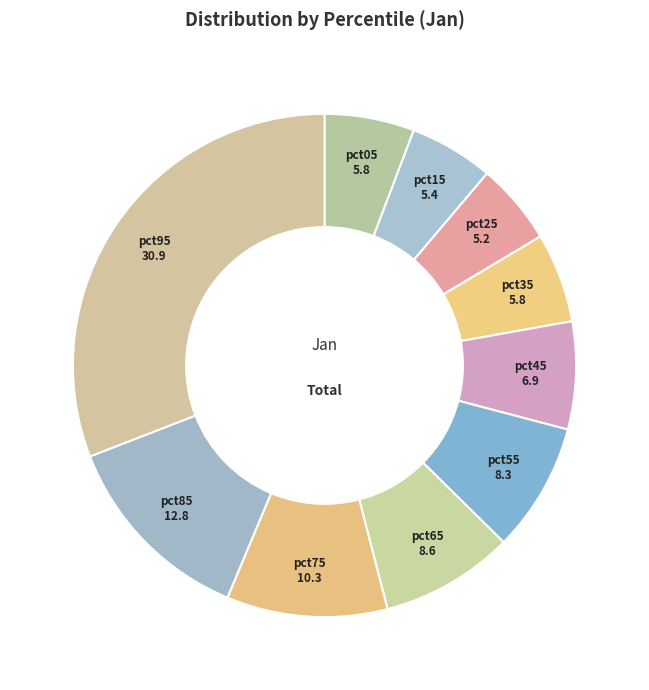

Count the number of slices in the pie.

10